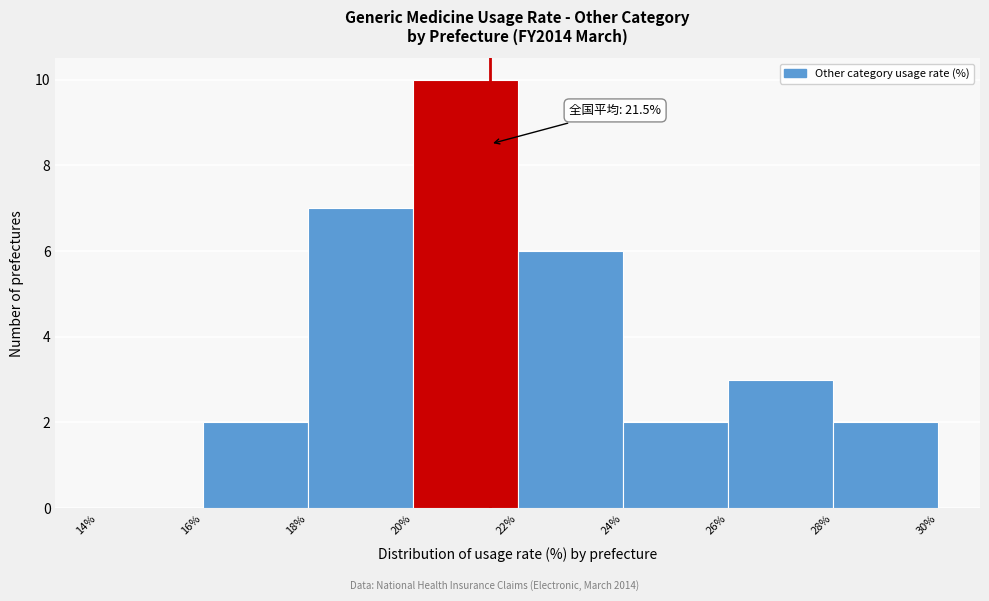

Which range on the x-axis has the tallest bar?

20% to 22%